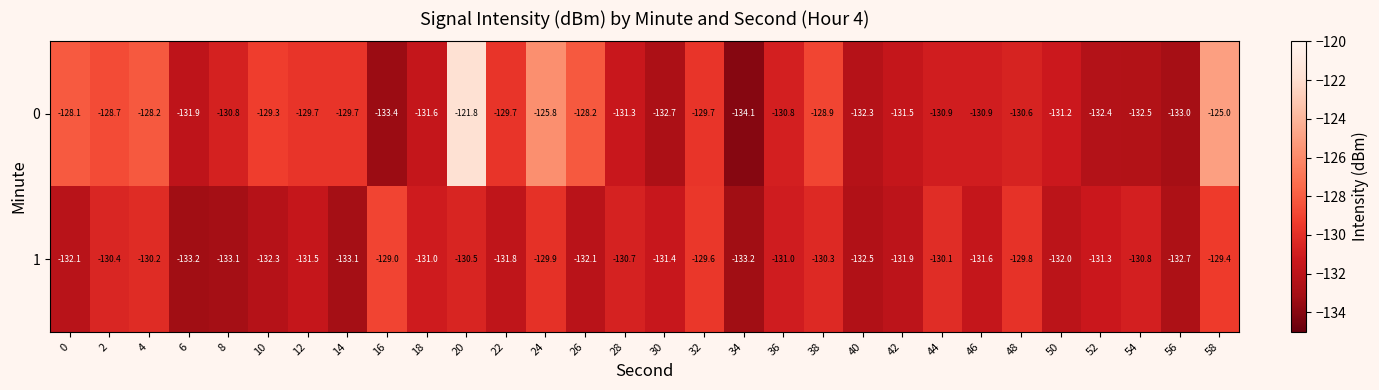

At 0, list the series in order from smallest to largest.

1, 0